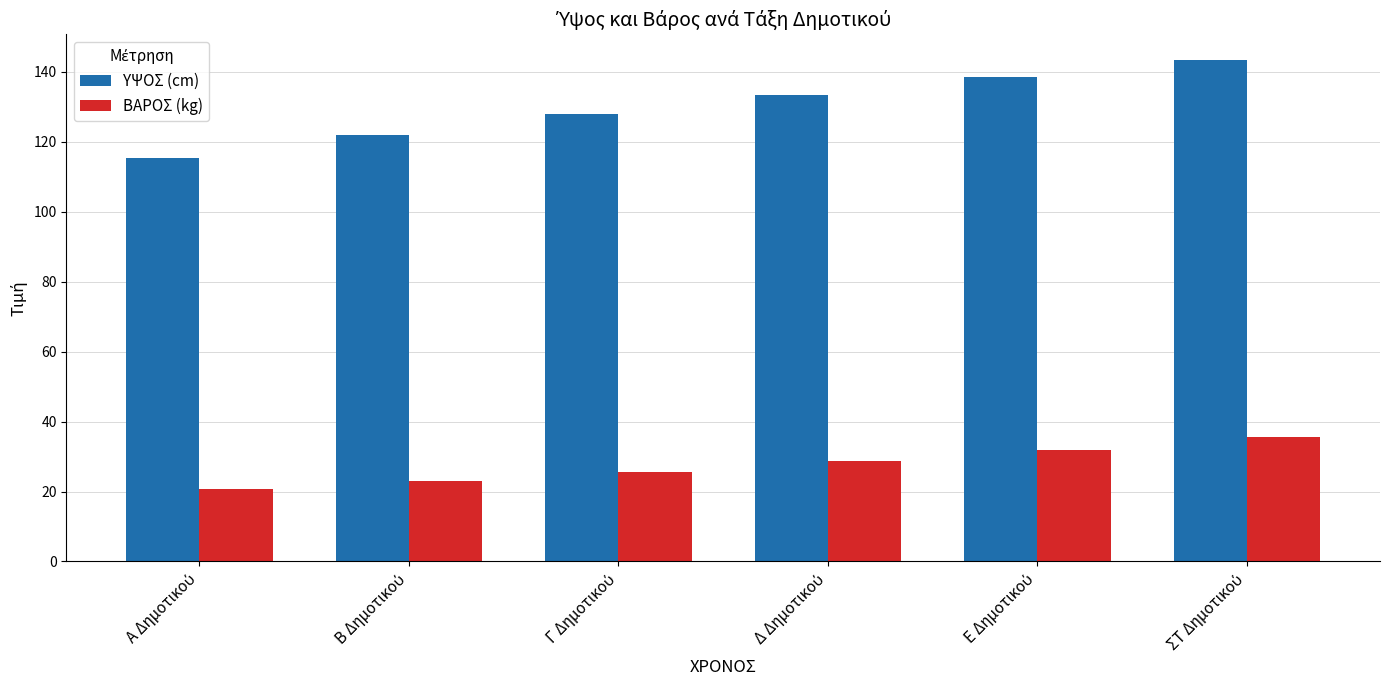

Rank the series by their average value, from highest to lowest.

ΥΨΟΣ (cm), ΒΑΡΟΣ (kg)